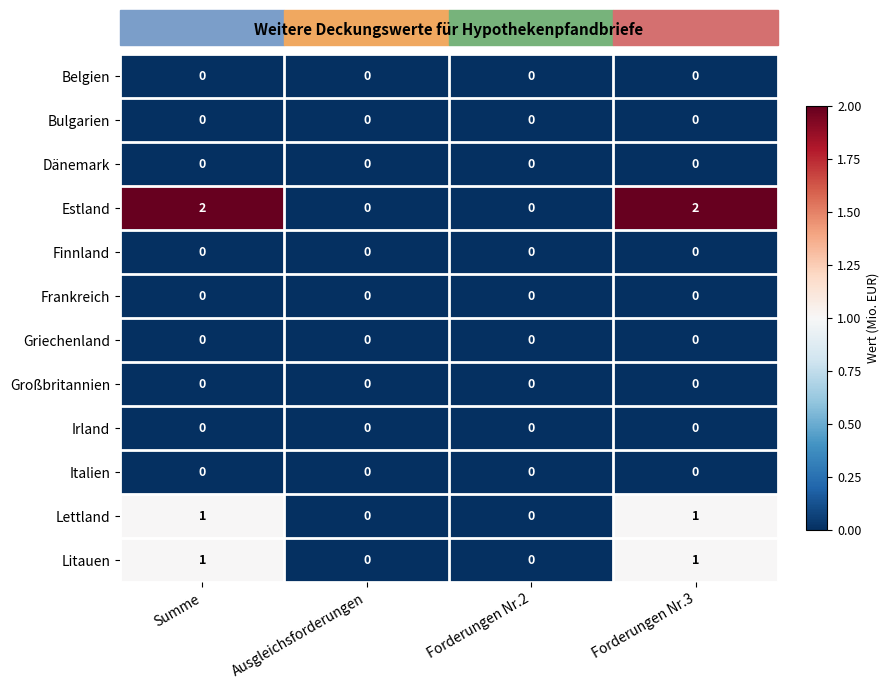

Which series has the largest total across all categories?

Estland